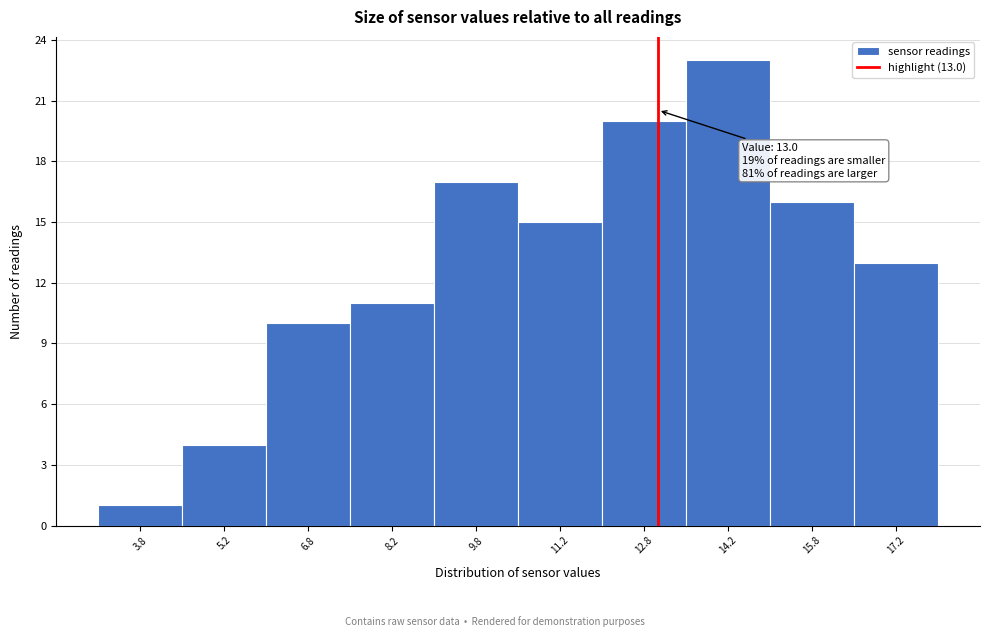

Over which range of the x-axis is the bar tallest?

13.5 to 15.0